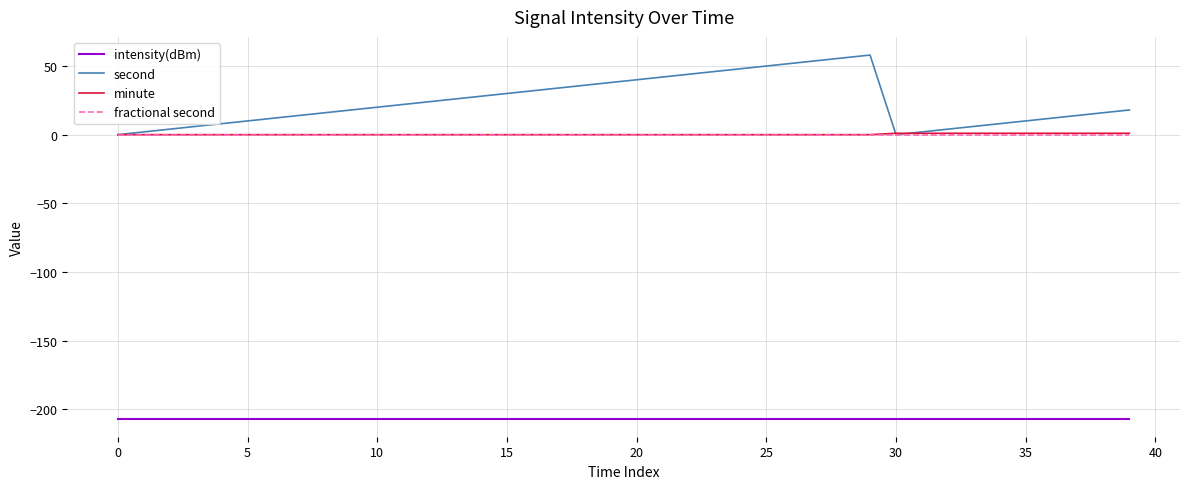

What is the greatest value displayed?

58.0